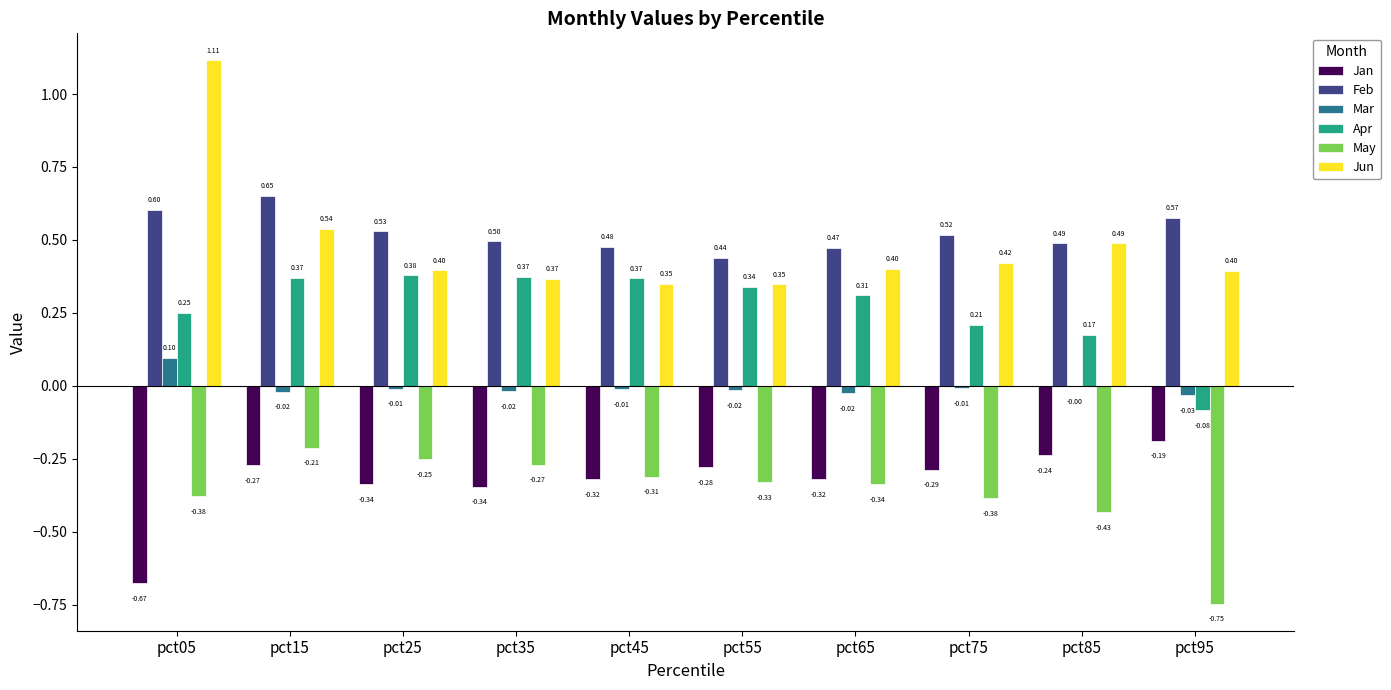

What is the sum of the Jun values at pct05 and pct65?

1.5